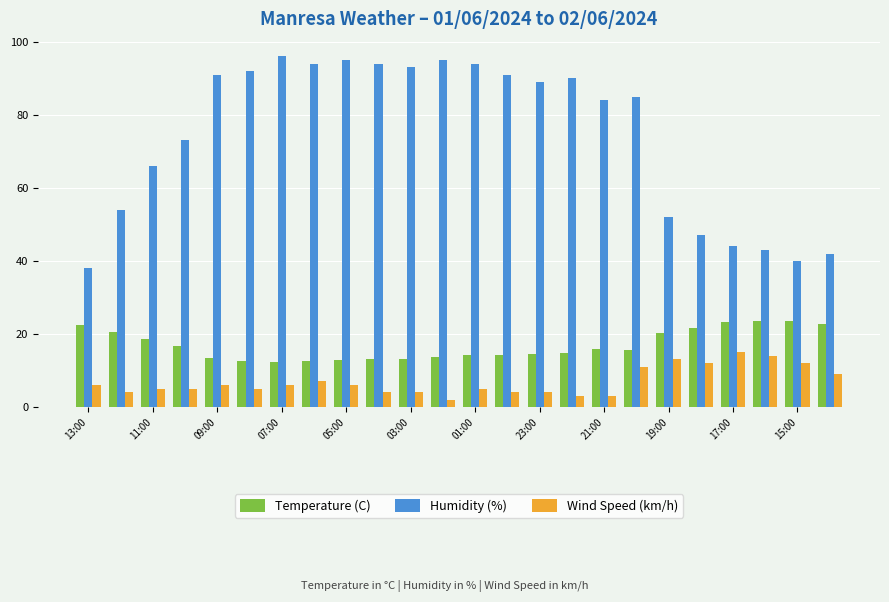

List the series in order of their peak value, highest first.

Humidity (%), Temperature (C), Wind Speed (km/h)